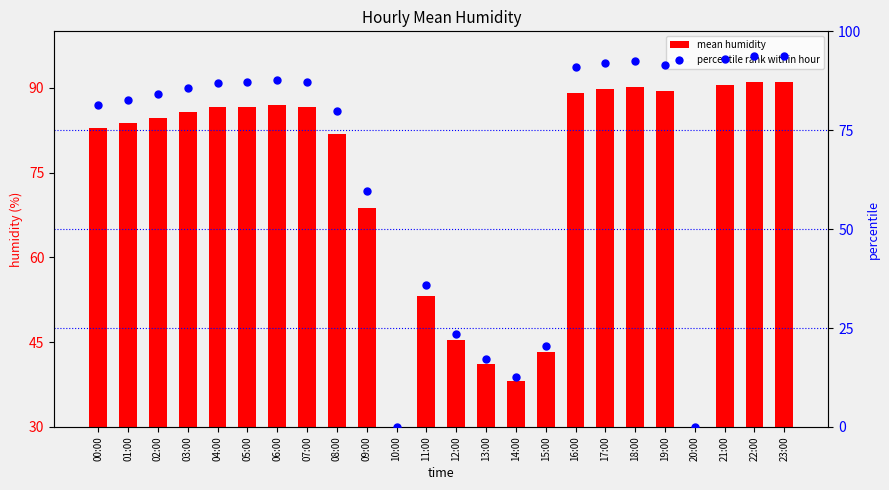

Which series has the widest spread of Y values?

percentile rank within hour